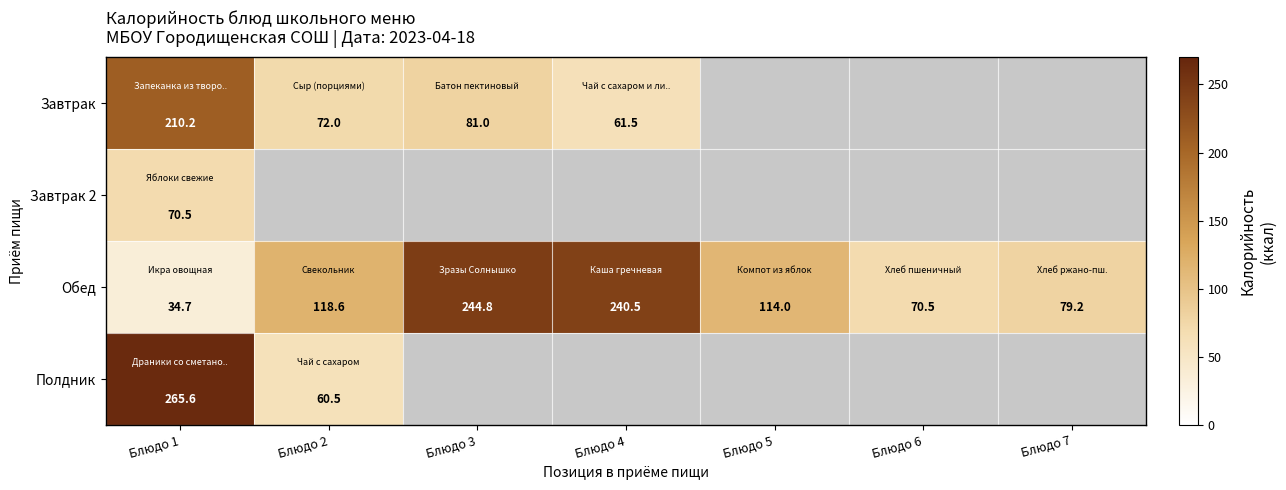

How many data points in Обед are less than 114?

3